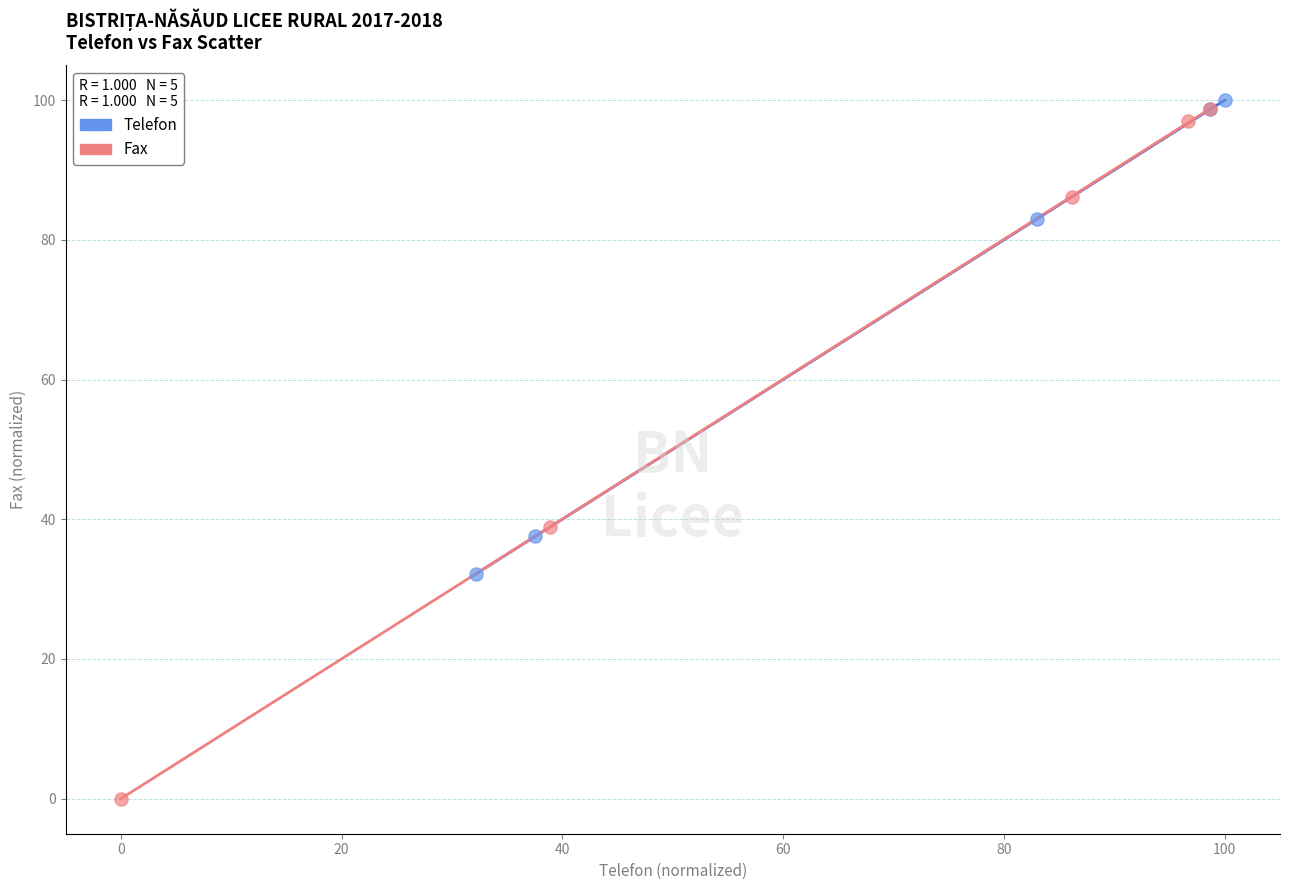

Which series reaches the maximum Y coordinate?

Telefon